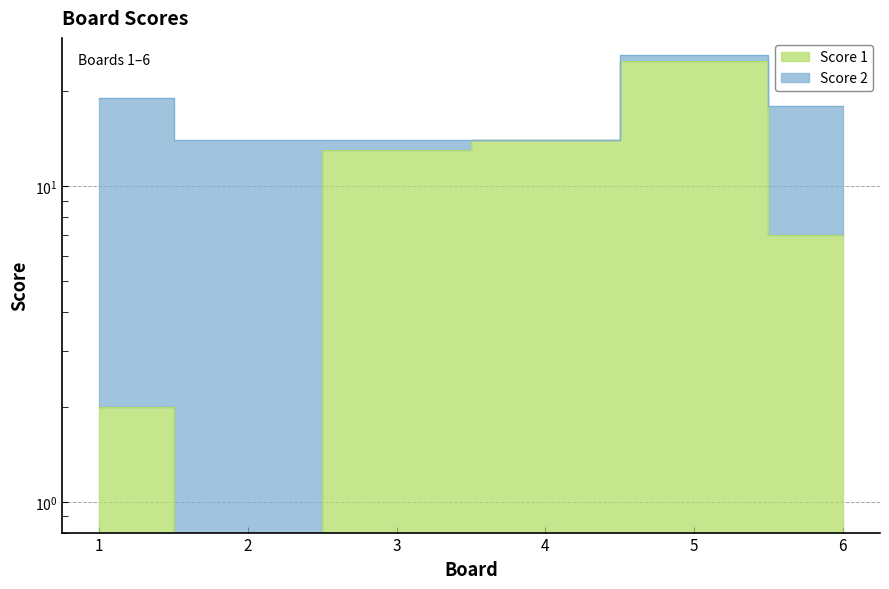

Reading left to right, extract all data points from this chart.

2	0	13	14	25	7